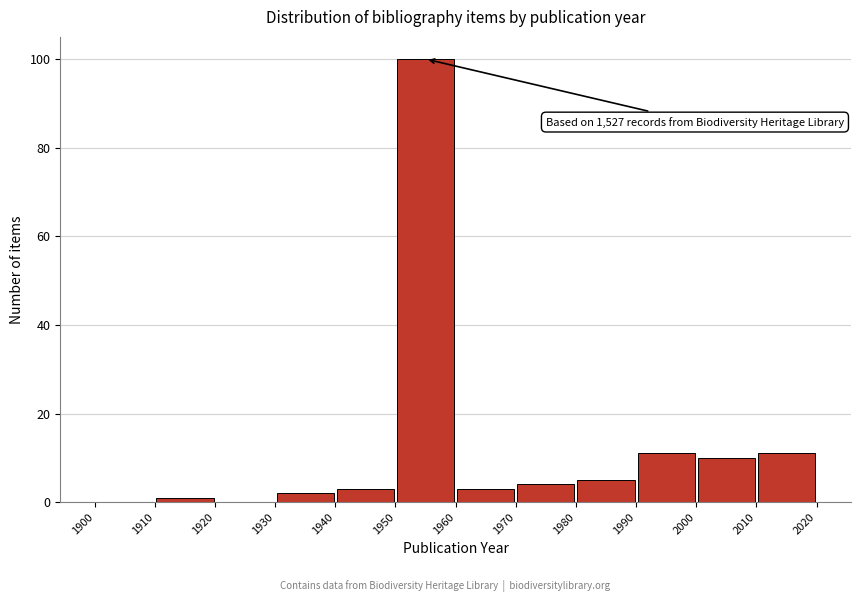

Over which range of the x-axis is the bar tallest?

1950 to 1960